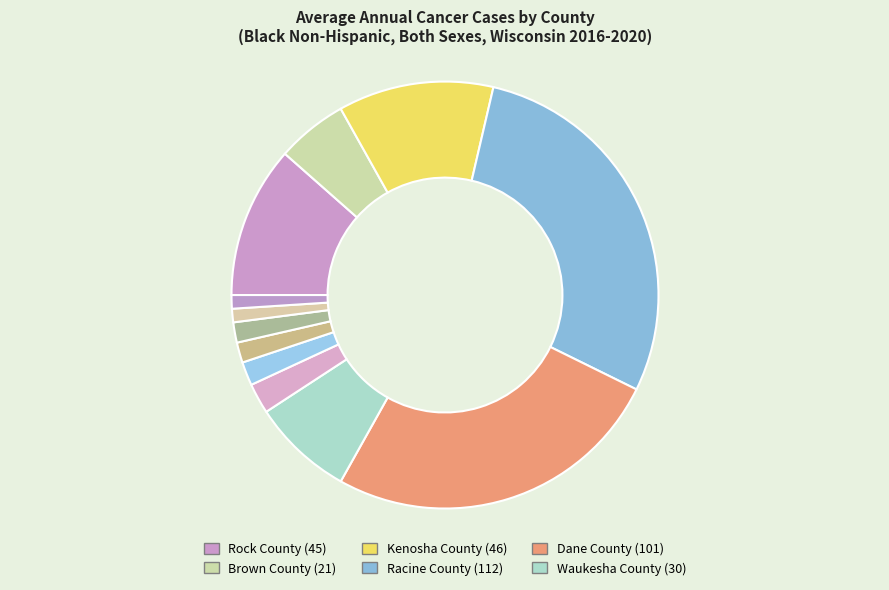

What is the smallest slice in the pie chart?

Eau Claire County